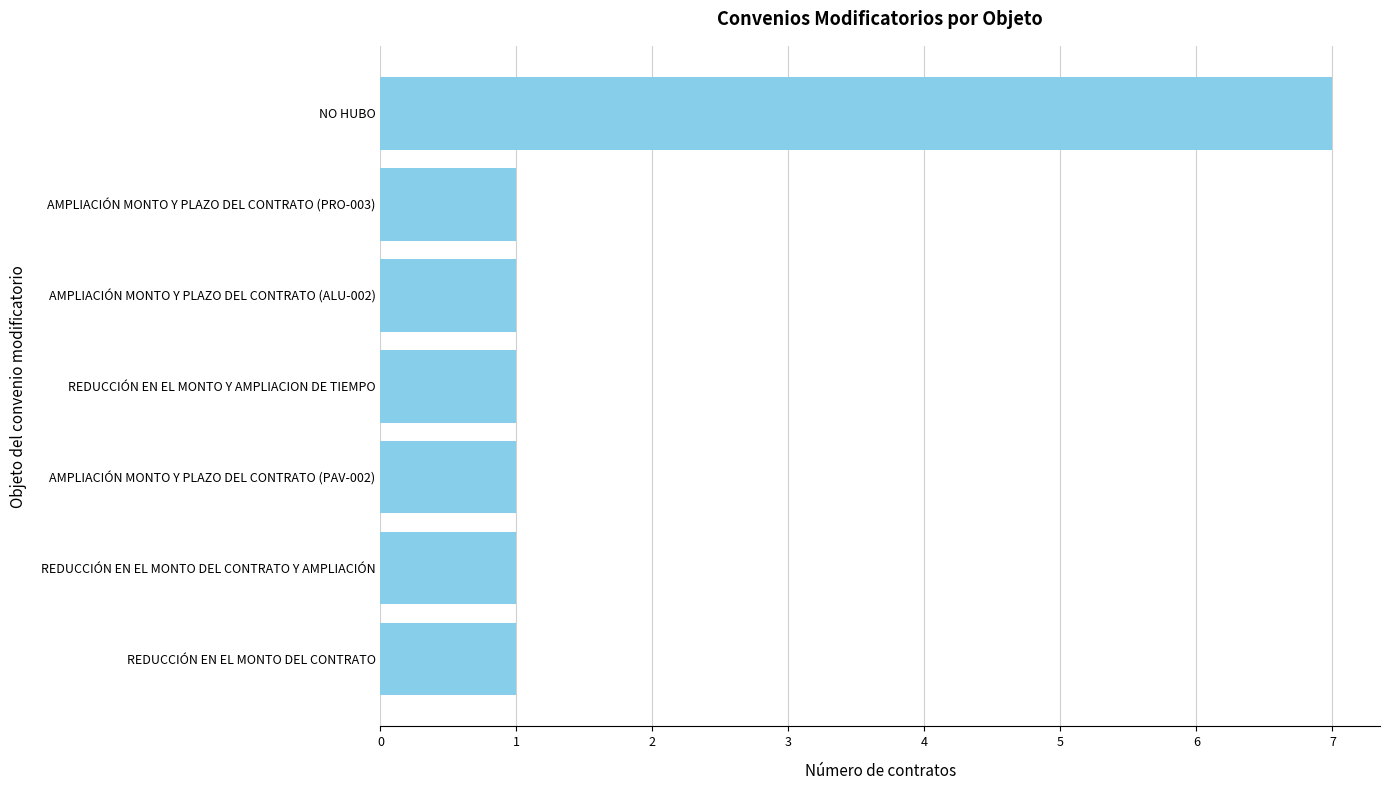

What is the greatest value displayed?

7